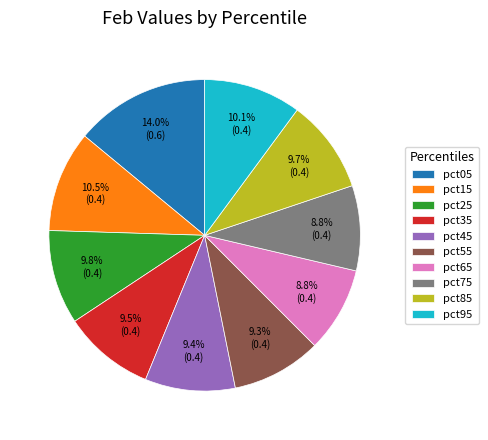

Does pct65 account for over 50% of the chart?

No